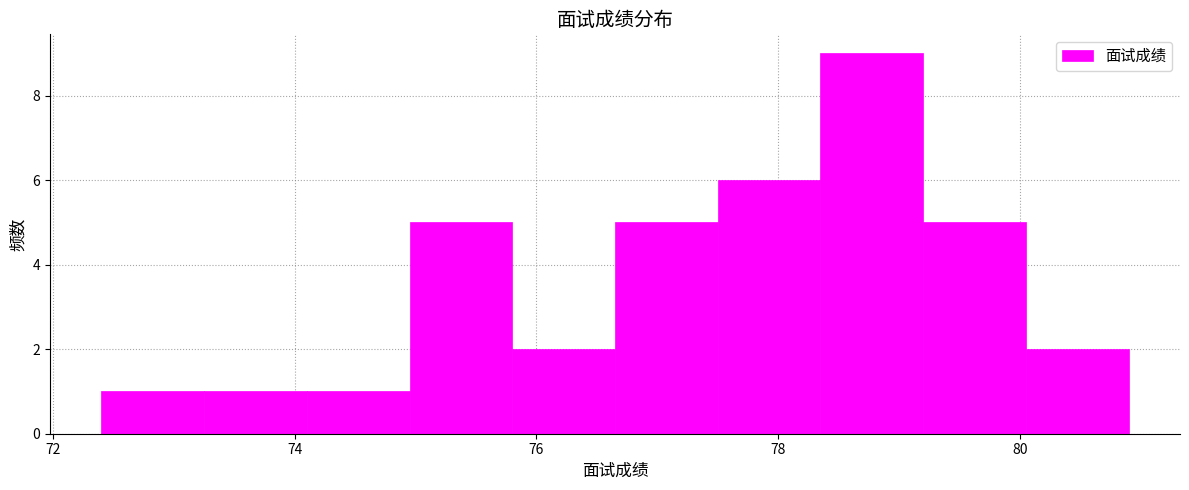

Reading left to right, transcribe this chart: for each bar, give the range it covers on the x-axis and its height. Neither the bar edges nor the heights are printed on the chart, so give them approximately, as read against the axes.

72.40 to 73.25: 1
73.25 to 74.10: 1
74.10 to 74.95: 1
74.95 to 75.80: 5
75.80 to 76.65: 2
76.65 to 77.50: 5
77.50 to 78.35: 6
78.35 to 79.20: 9
79.20 to 80.05: 5
80.05 to 80.90: 2